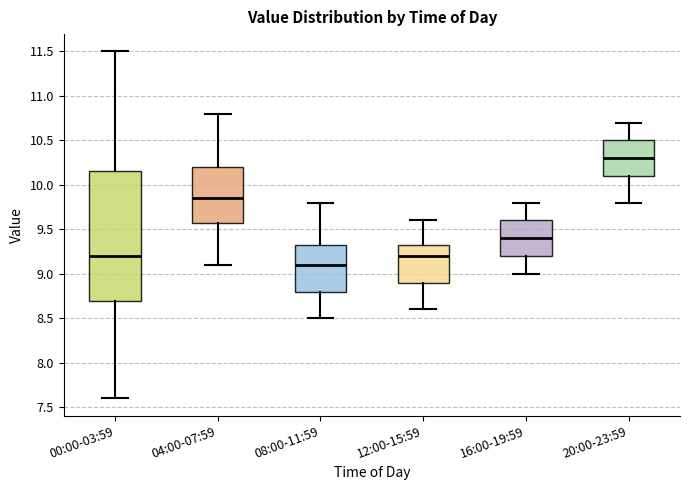

Reading left to right, read every box against the y-axis: the position of its median line, the range the box covers, and the ends of its whiskers. The values are not printed on the chart, so give them approximately, as read against the axis.

00:00-03:59: median 9.20, box 8.70 to 10.15, whiskers 7.60 to 11.50
04:00-07:59: median 9.85, box 9.60 to 10.20, whiskers 9.10 to 10.80
08:00-11:59: median 9.10, box 8.80 to 9.35, whiskers 8.50 to 9.80
12:00-15:59: median 9.20, box 8.90 to 9.35, whiskers 8.60 to 9.60
16:00-19:59: median 9.40, box 9.20 to 9.60, whiskers 9.00 to 9.80
20:00-23:59: median 10.30, box 10.10 to 10.50, whiskers 9.80 to 10.70